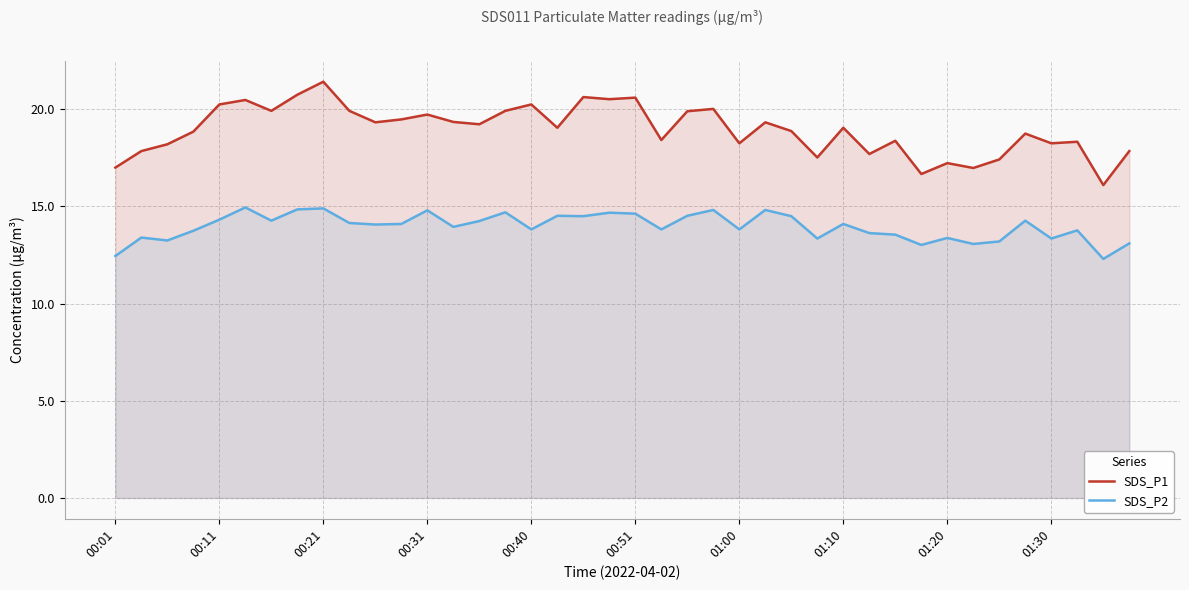

What is the maximum value shown in the chart?

21.4